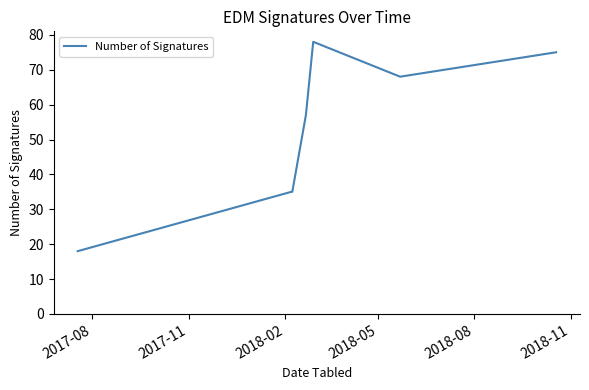

Reading right to left, extract all data points from this chart.

75	68	78	57	35	35	18